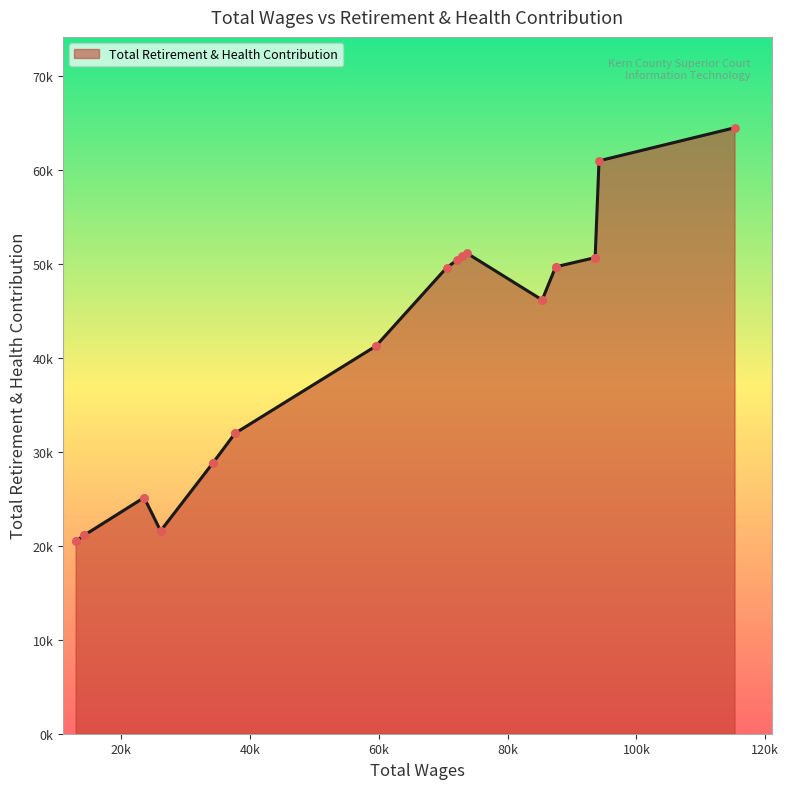

Between 6 and 12, which is larger?

6